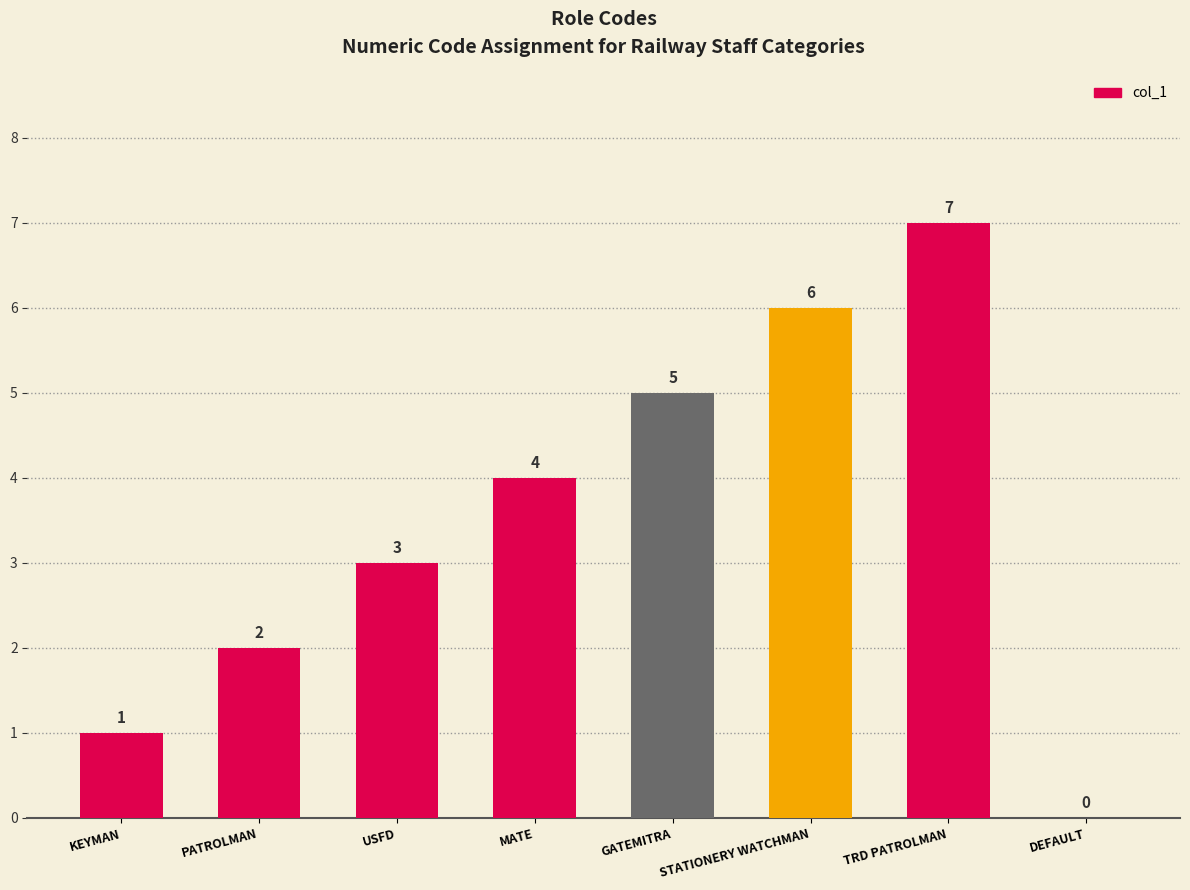

How many distinct data groups are displayed?

1